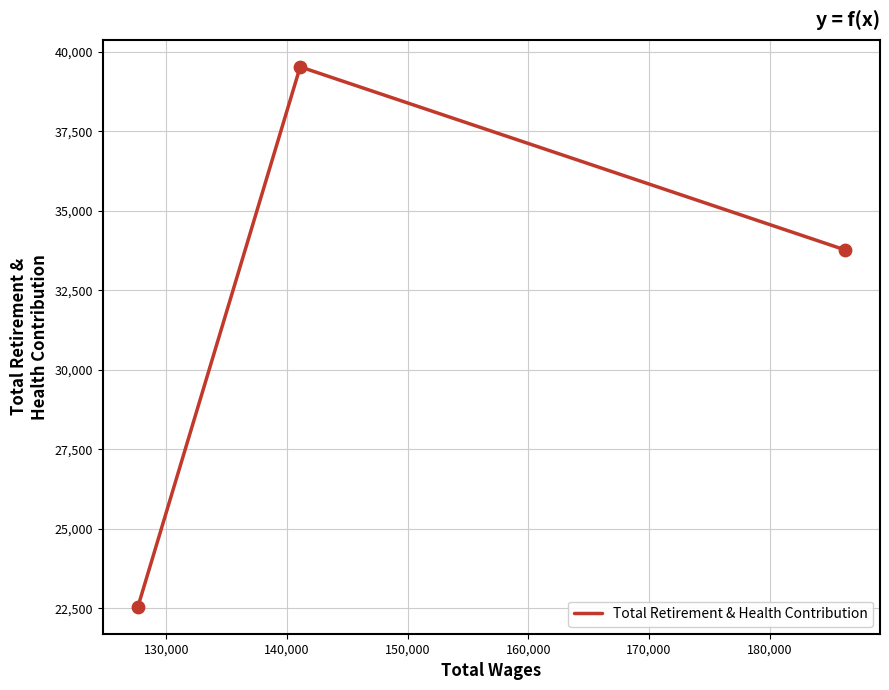

What is the difference between the maximum and second lowest values?

5753